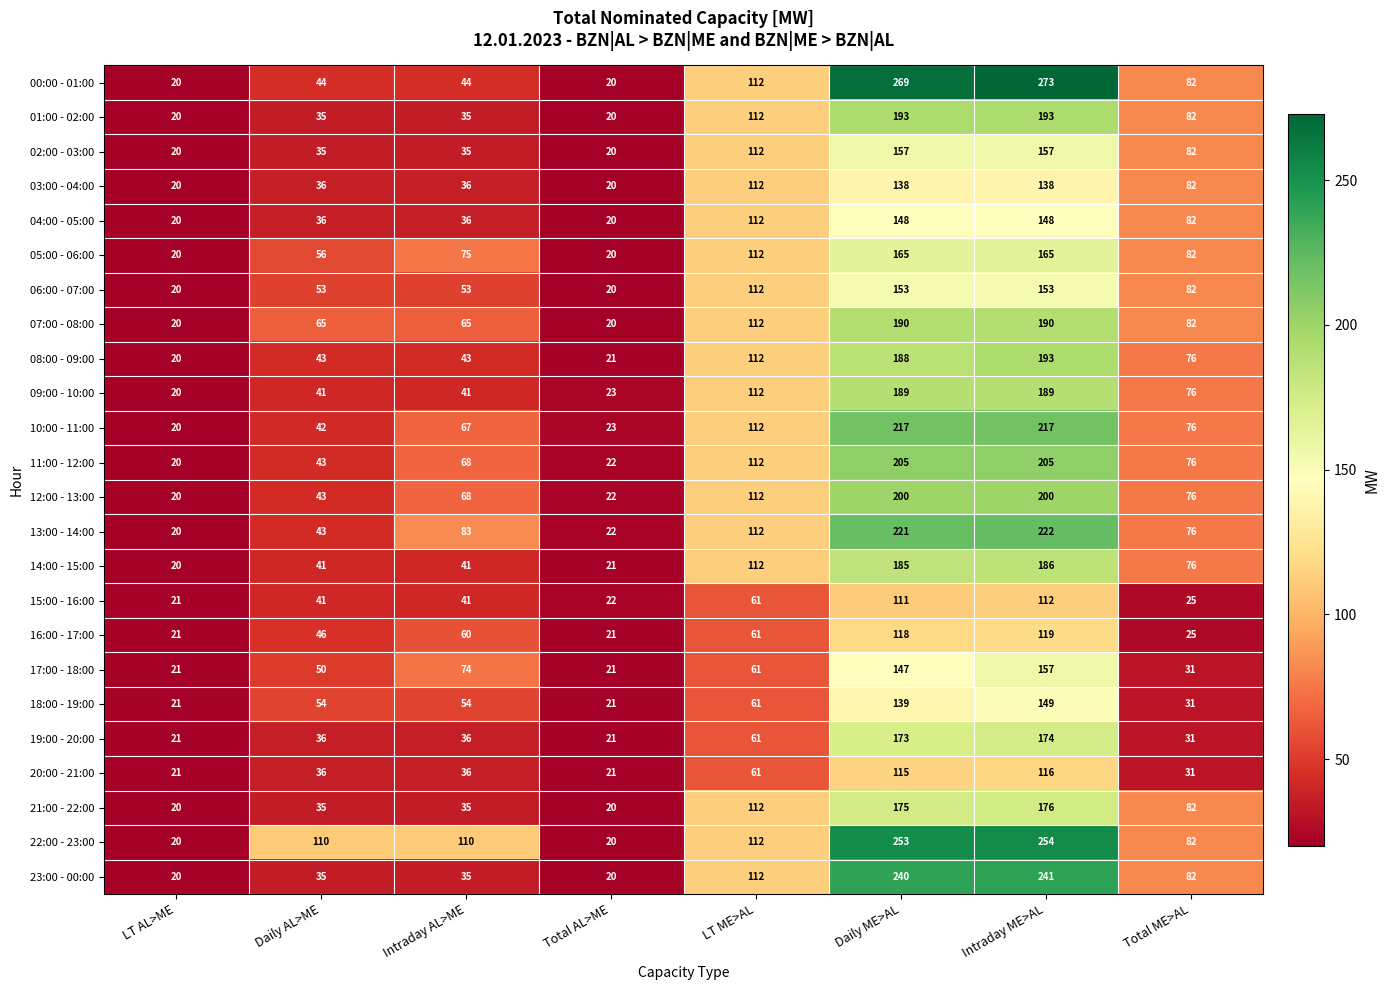

At which category does the chart reach its peak across all series?

Intraday ME>AL